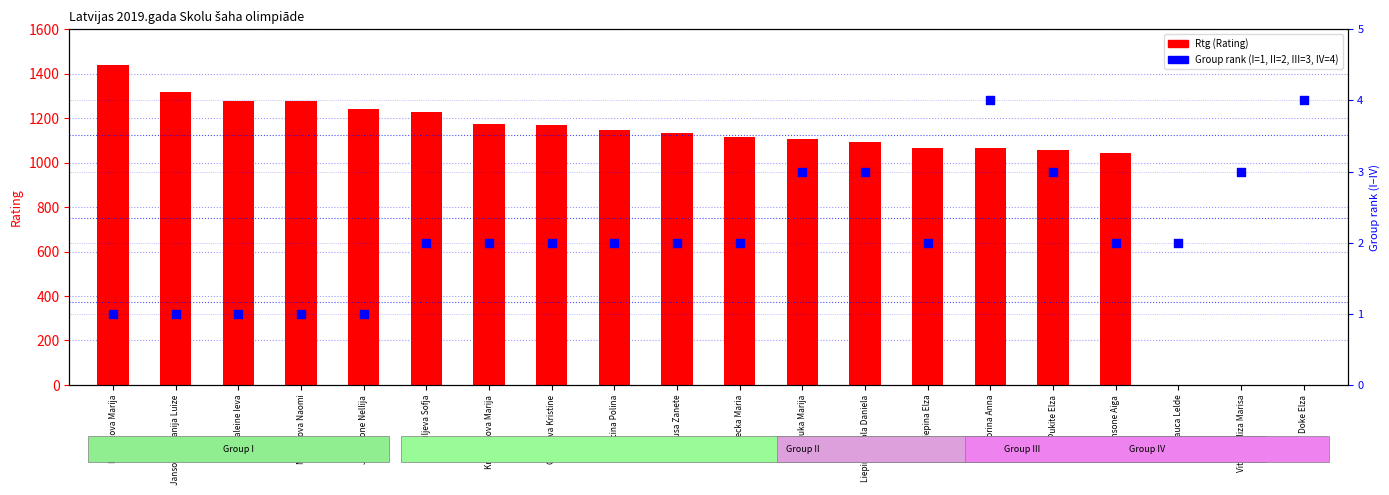

Which series has the widest spread of Y values?

Rtg (Rating)